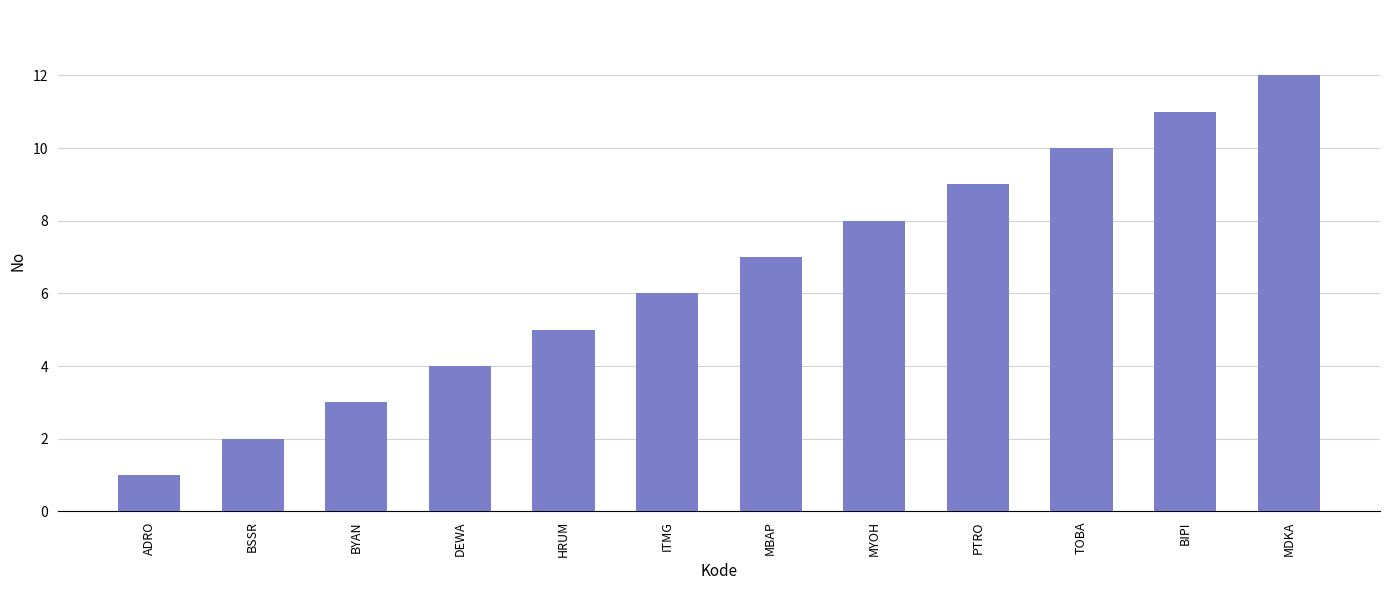

What is the label of the 6th bar from the left?

ITMG